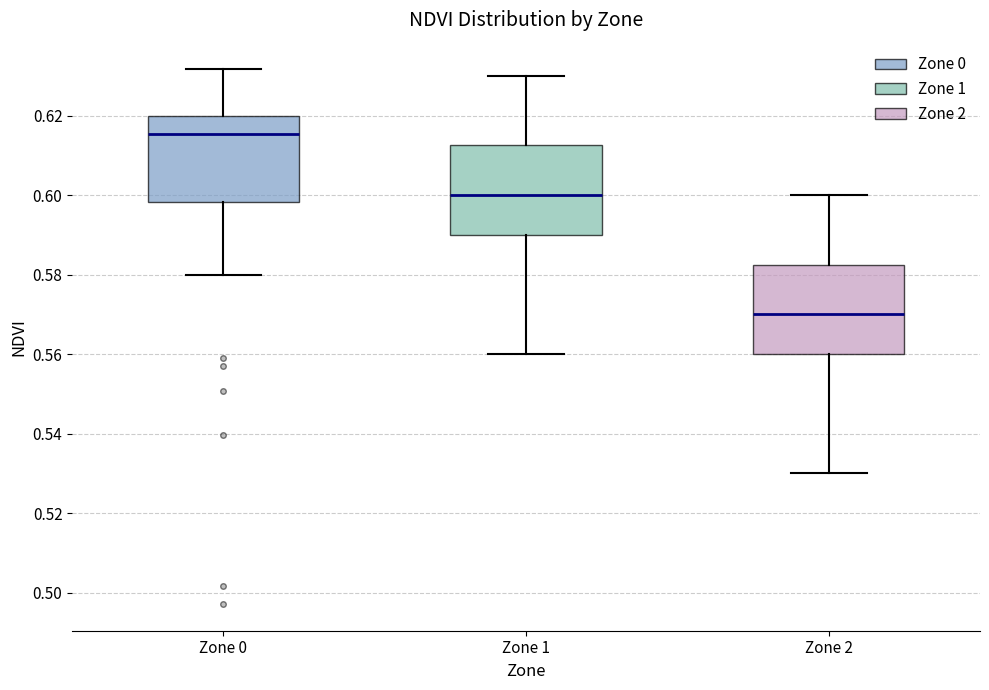

Reading left to right, read every box against the y-axis: the position of its median line, the range the box covers, and the ends of its whiskers. The values are not printed on the chart, so give them approximately, as read against the axis.

Zone 0: median 0.616, box 0.598 to 0.620, whiskers 0.580 to 0.632
Zone 1: median 0.600, box 0.590 to 0.612, whiskers 0.560 to 0.630
Zone 2: median 0.570, box 0.560 to 0.582, whiskers 0.530 to 0.600